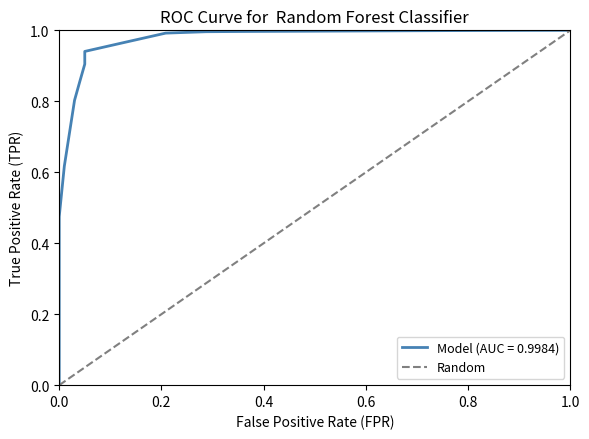

True or false: there are more than 1 points higher than both neighbors.

False